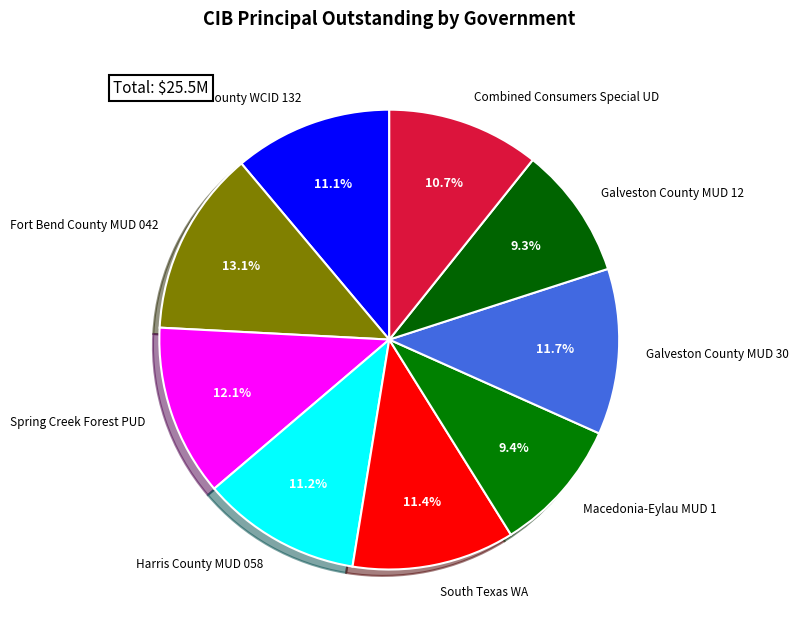

What is the total percentage of South Texas WA and Harris County WCID 132?

22.5%